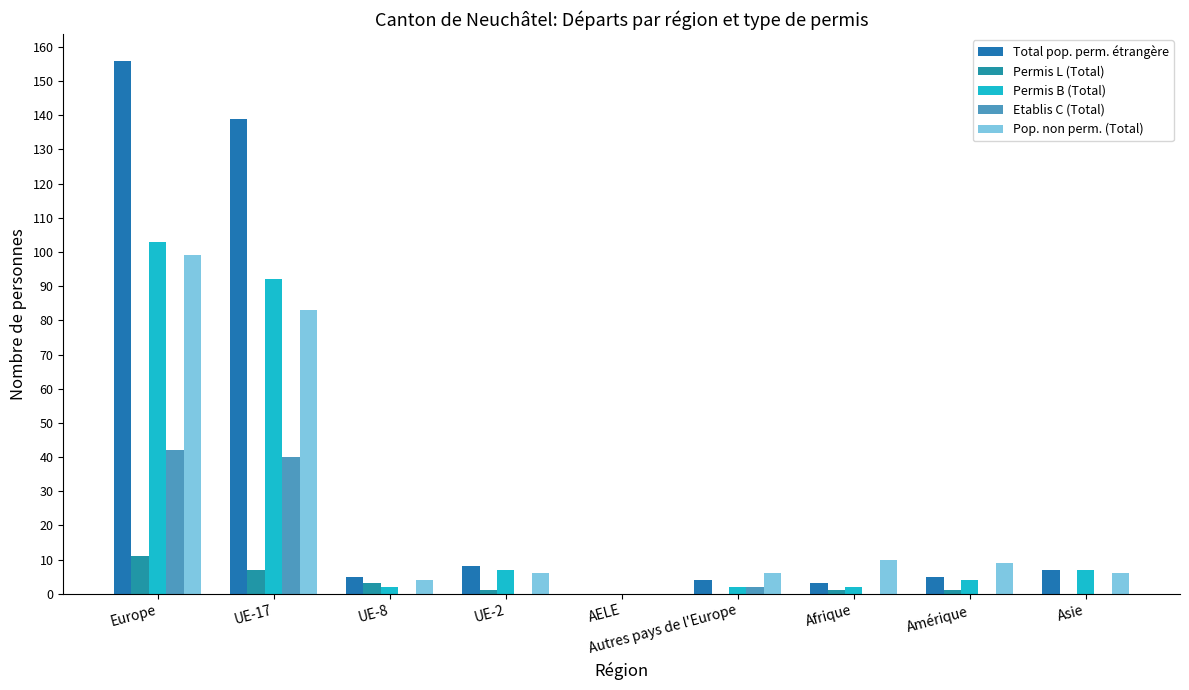

What are all the series names shown in the legend?

Total pop. perm. étrangère, Permis L (Total), Permis B (Total), Etablis C (Total), Pop. non perm. (Total)